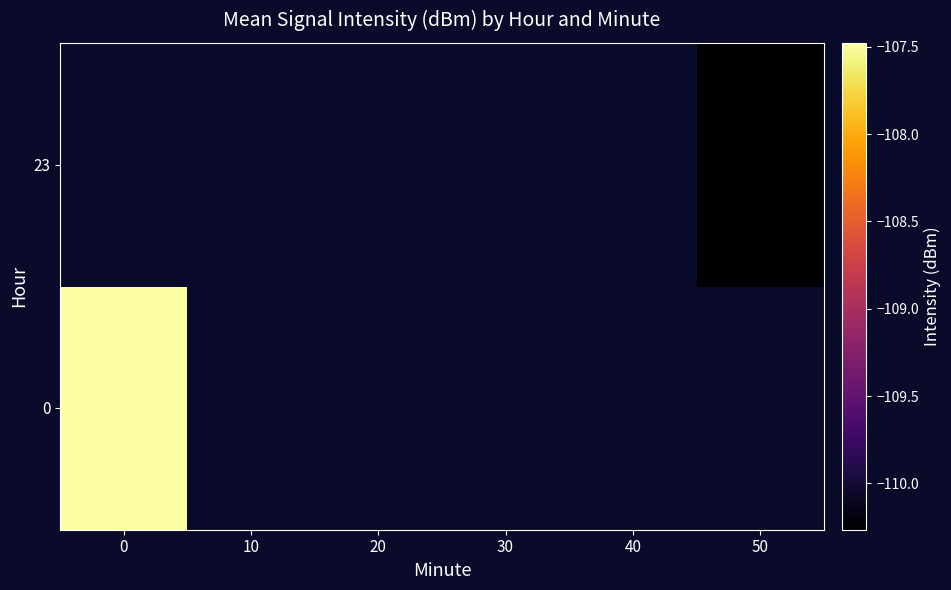

What is the greatest value displayed?

-107.5